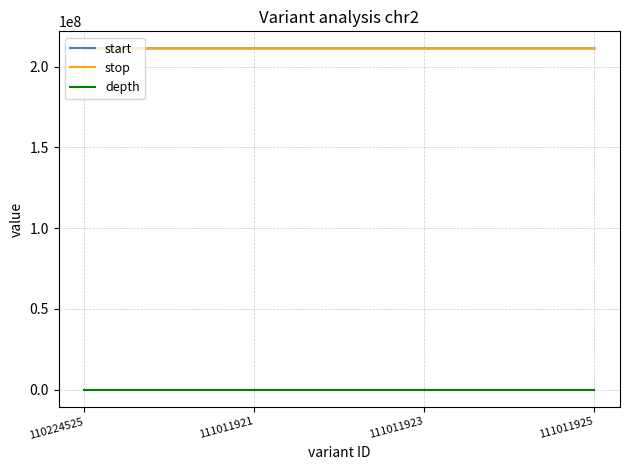

How many lines are shown in the chart?

3